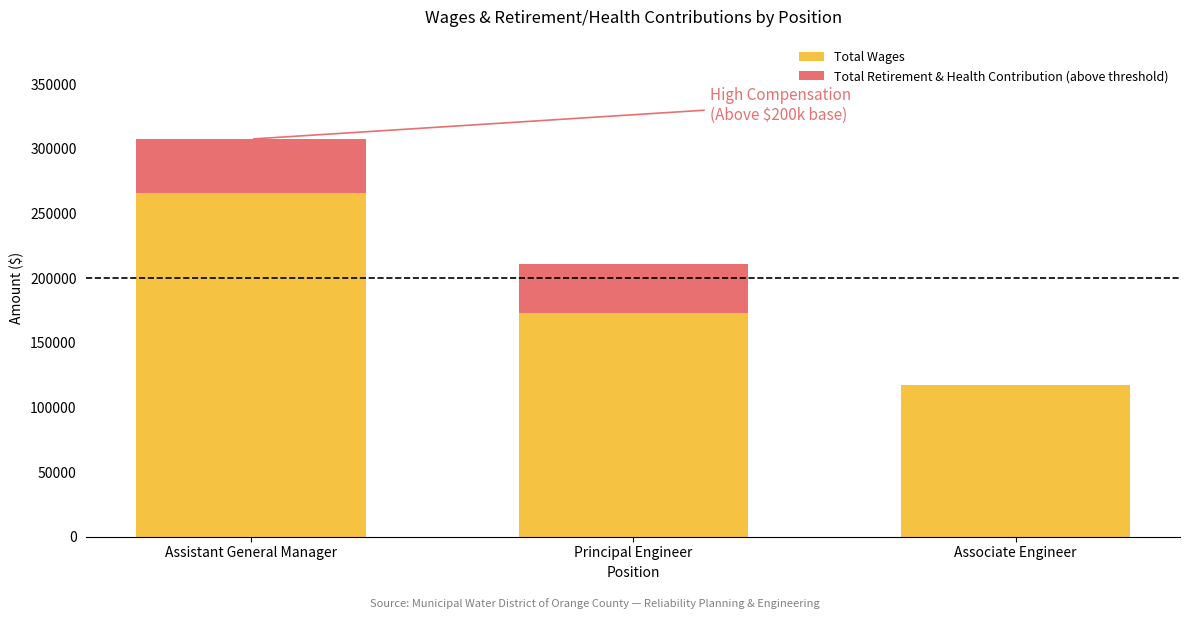

Rank the series by their maximum value, from lowest to highest.

Total Retirement & Health Contribution (above threshold), Total Wages